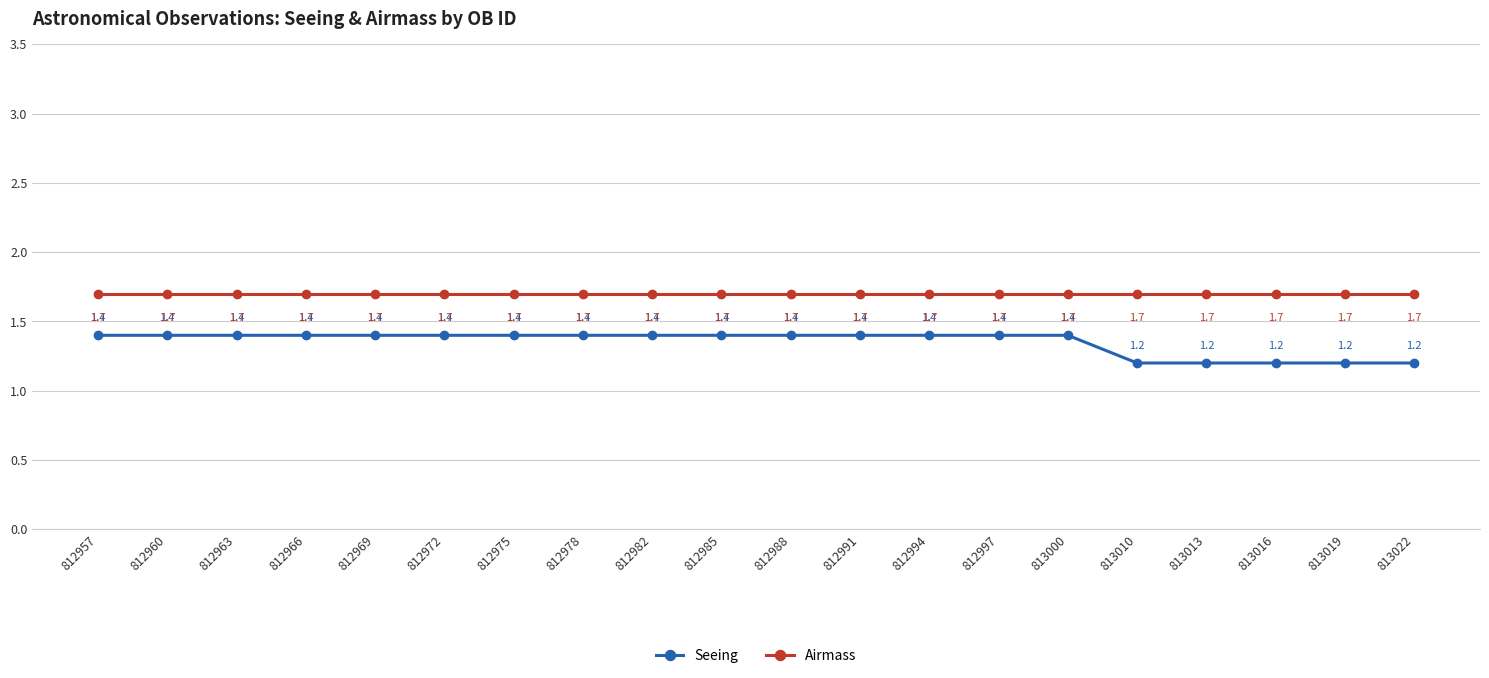

Reading left to right, list all the values displayed in this chart.

Seeing: 1.4	1.4	1.4	1.4	1.4	1.4	1.4	1.4	1.4	1.4	1.4	1.4	1.4	1.4	1.4	1.2	1.2	1.2	1.2	1.2
Airmass: 1.7	1.7	1.7	1.7	1.7	1.7	1.7	1.7	1.7	1.7	1.7	1.7	1.7	1.7	1.7	1.7	1.7	1.7	1.7	1.7